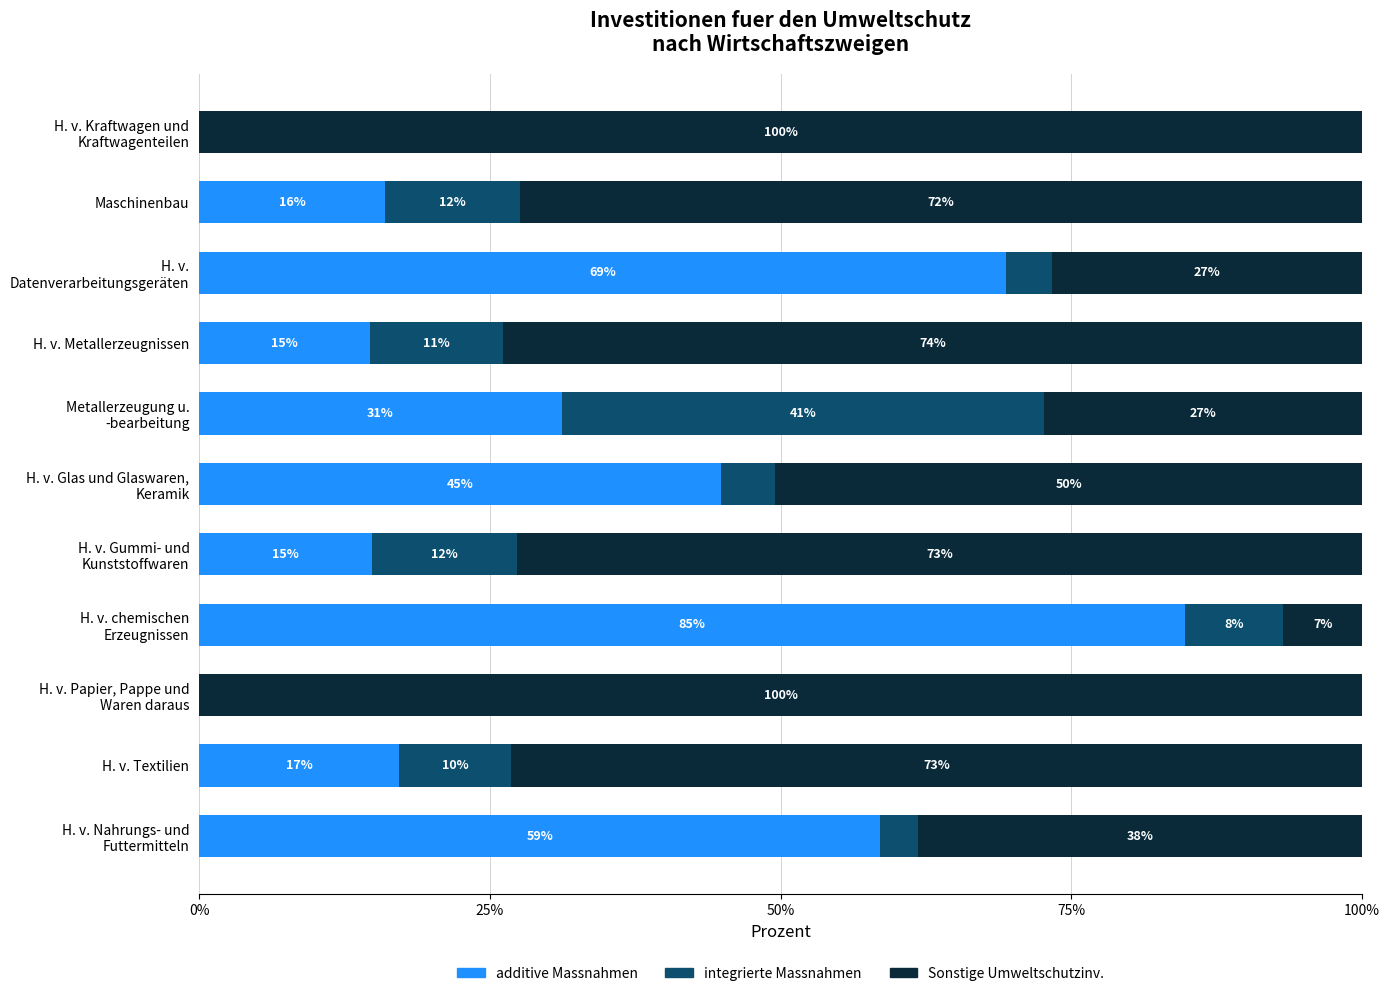

What are all the series names shown in the legend?

additive Massnahmen, integrierte Massnahmen, Sonstige Umweltschutzinv.